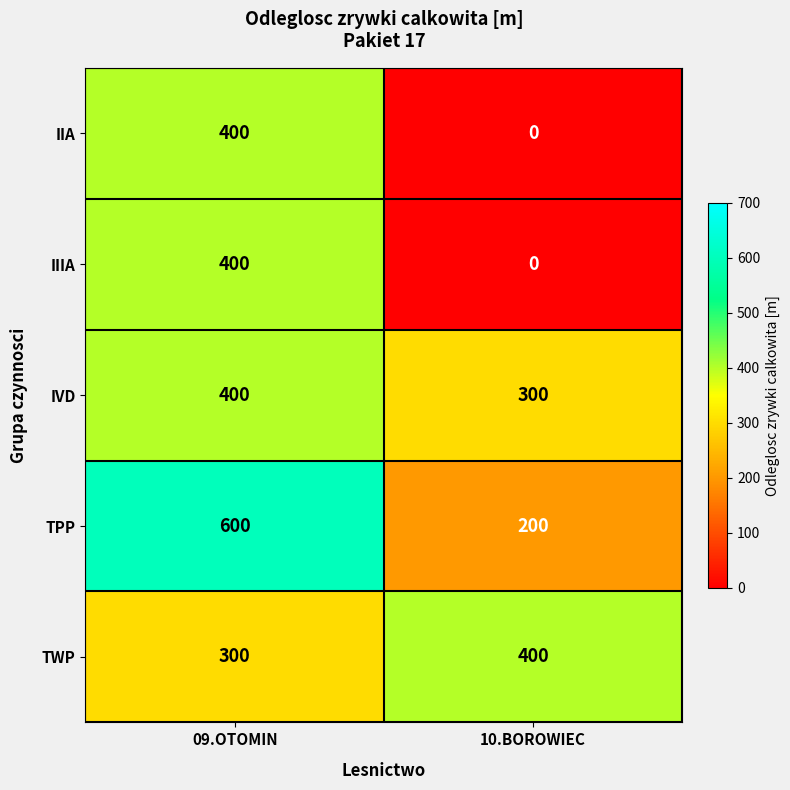

The IIA series shows 400 at 09.OTOMIN. True or false?

True